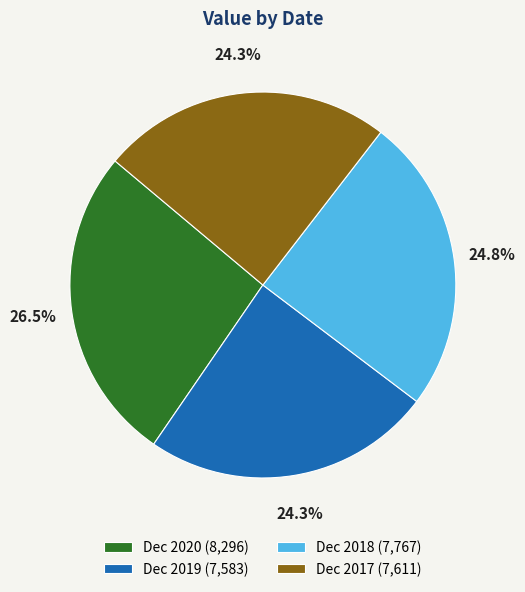

Between Dec 2017 and Dec 2020, which is larger?

Dec 2020